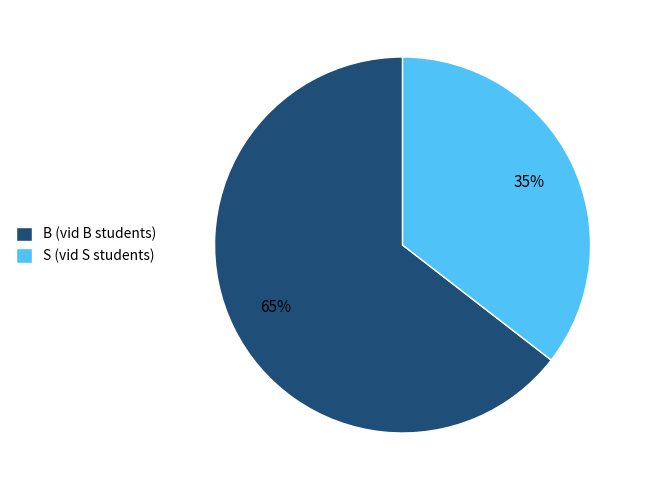

To the nearest percent, what percentage of the pie is B?

65%